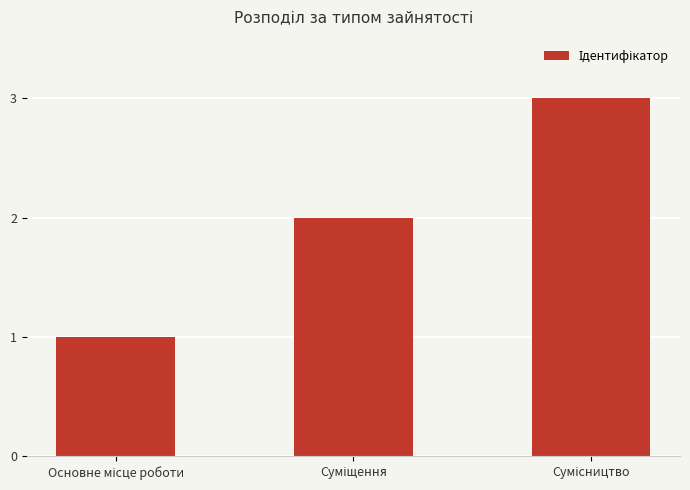

What is the greatest value displayed?

3